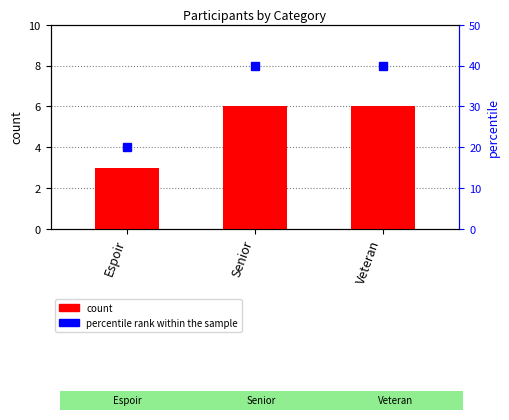

What is the label of the 3rd bar from the left?

Veteran